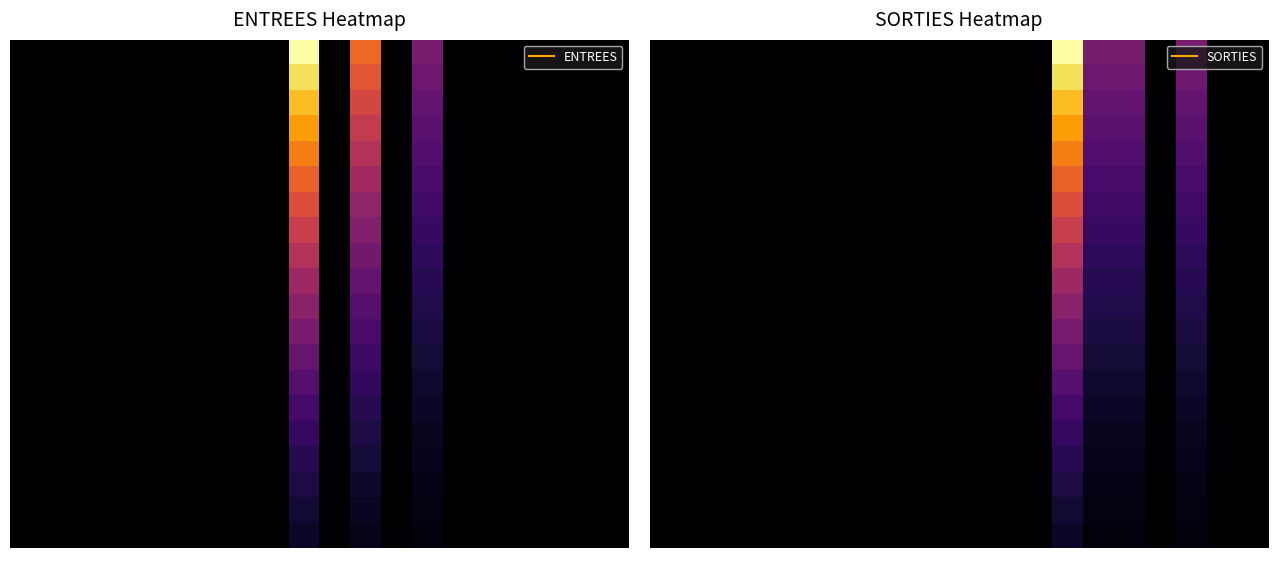

Count the number of categories in the chart.

20